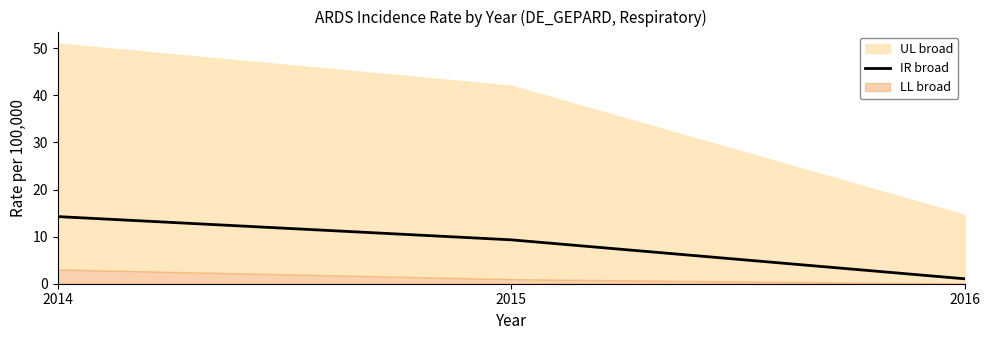

What is the average value?

8.2